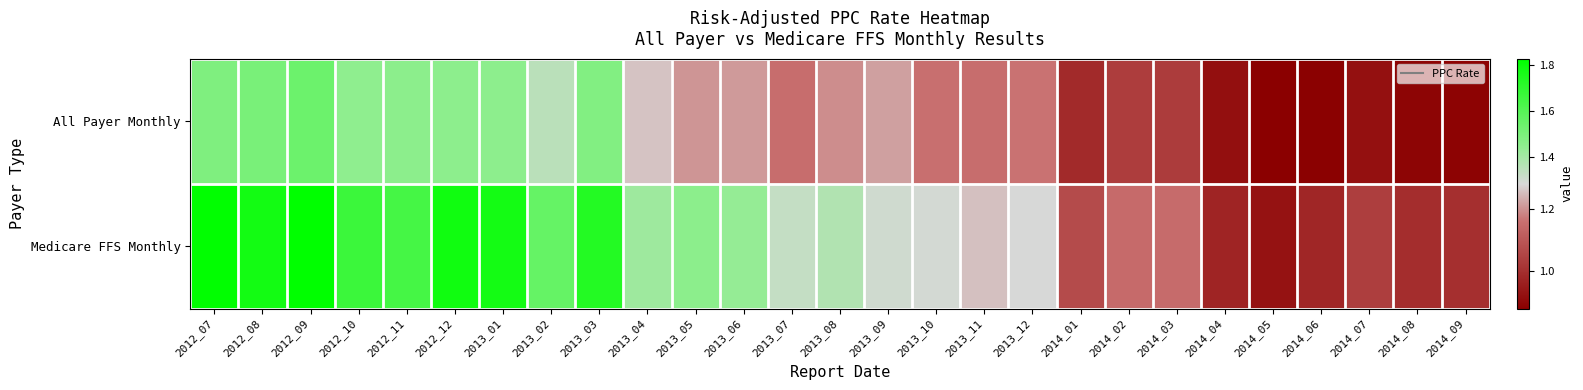

Reading right to left, list all the values displayed in this chart.

All Payer Monthly: 2014_09=0.9	2014_08=0.9	2014_07=0.9	2014_06=0.9	2014_05=0.9	2014_04=0.9	2014_03=1.0	2014_02=1.0	2014_01=1.0	2013_12=1.2	2013_11=1.2	2013_10=1.2	2013_09=1.2	2013_08=1.2	2013_07=1.2	2013_06=1.2	2013_05=1.2	2013_04=1.3	2013_03=1.5	2013_02=1.3	2013_01=1.5	2012_12=1.5	2012_11=1.5	2012_10=1.4	2012_09=1.5	2012_08=1.5	2012_07=1.5
Medicare FFS Monthly: 2014_09=1.0	2014_08=1.0	2014_07=1.0	2014_06=1.0	2014_05=0.9	2014_04=1.0	2014_03=1.2	2014_02=1.1	2014_01=1.1	2013_12=1.3	2013_11=1.3	2013_10=1.3	2013_09=1.3	2013_08=1.4	2013_07=1.3	2013_06=1.4	2013_05=1.5	2013_04=1.4	2013_03=1.7	2013_02=1.6	2013_01=1.8	2012_12=1.8	2012_11=1.6	2012_10=1.7	2012_09=1.8	2012_08=1.8	2012_07=1.8